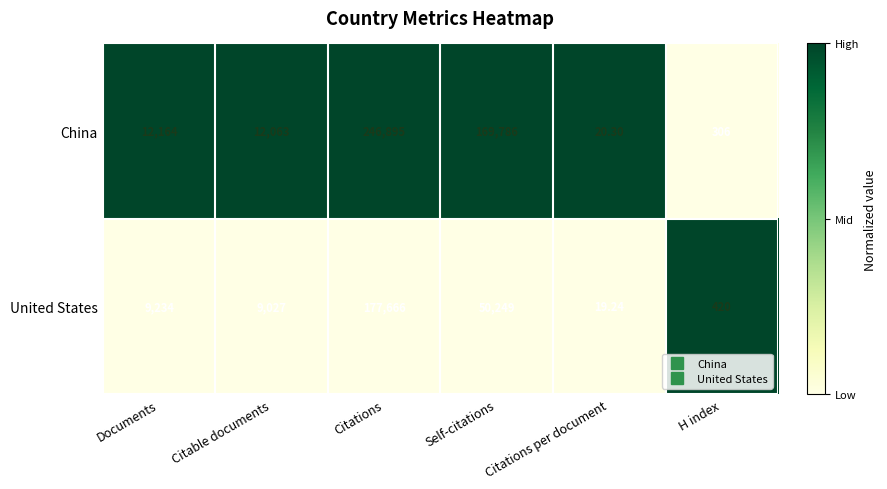

Which category has the lowest value in the United States series?

Citations per document